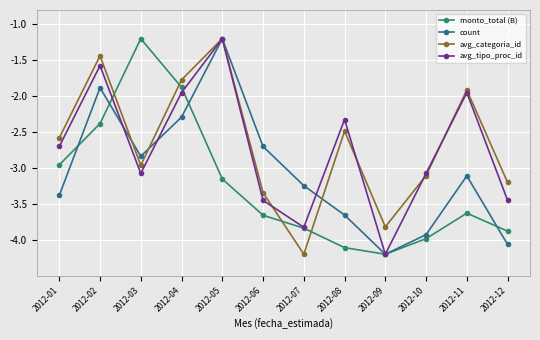

In count, how many points are lower than both neighbors (excluding endpoints)?

2